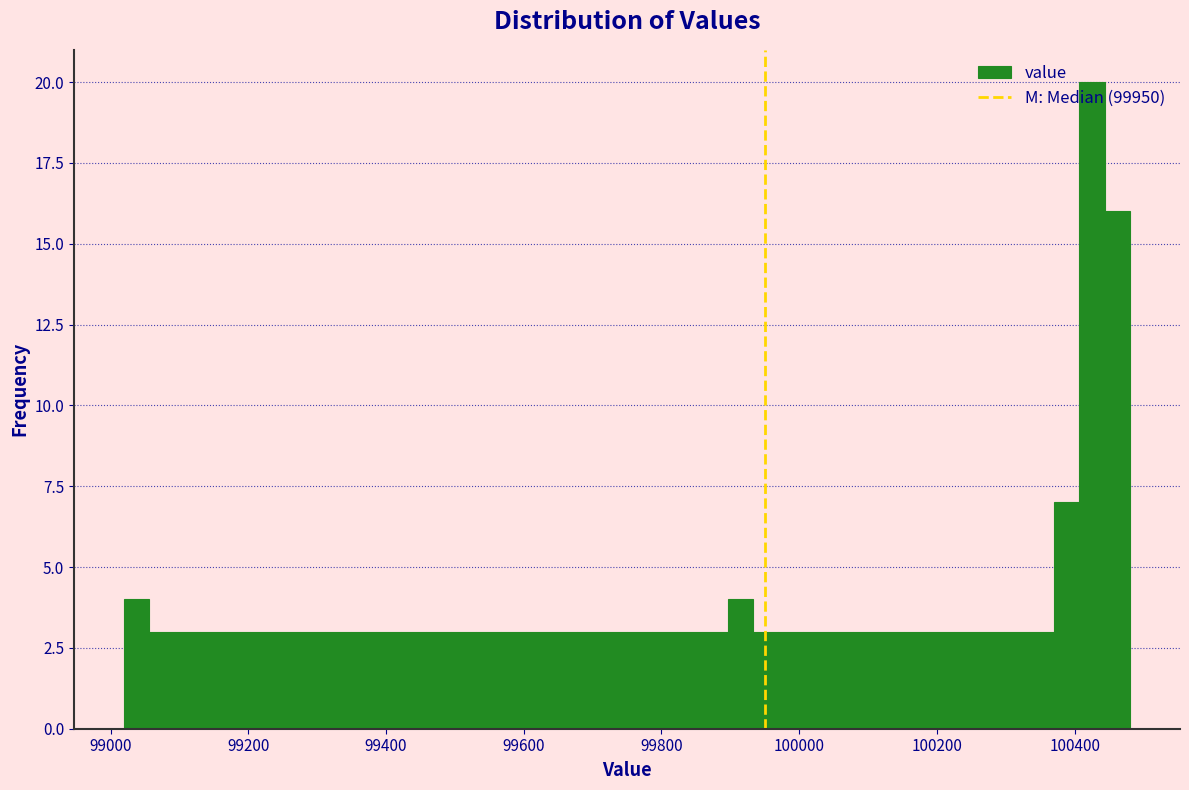

Read against the x-axis, roughly where is the centre of the tallest bar?

100420